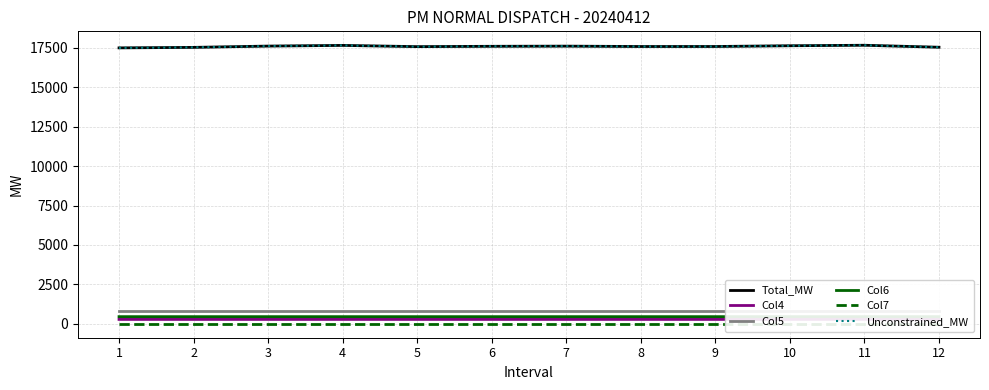

What are all the series names shown in the legend?

Total_MW, Col4, Col5, Col6, Col7, Unconstrained_MW